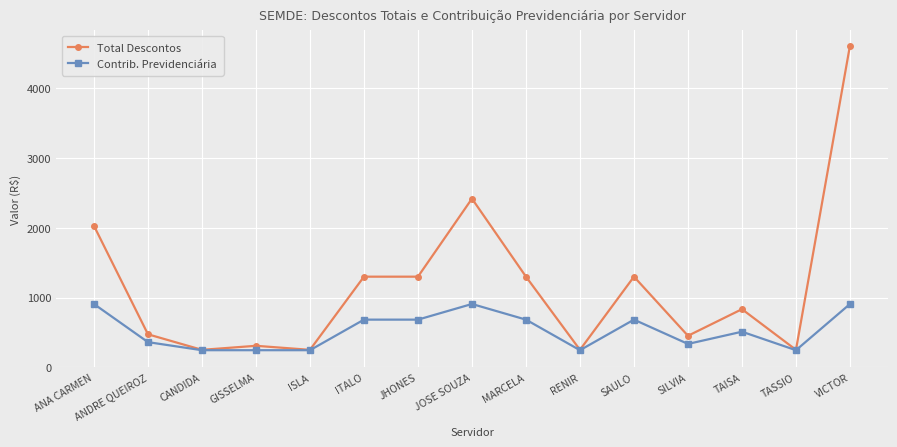

Between GISSELMA and ITALO, which series saw the biggest shift?

Total Descontos